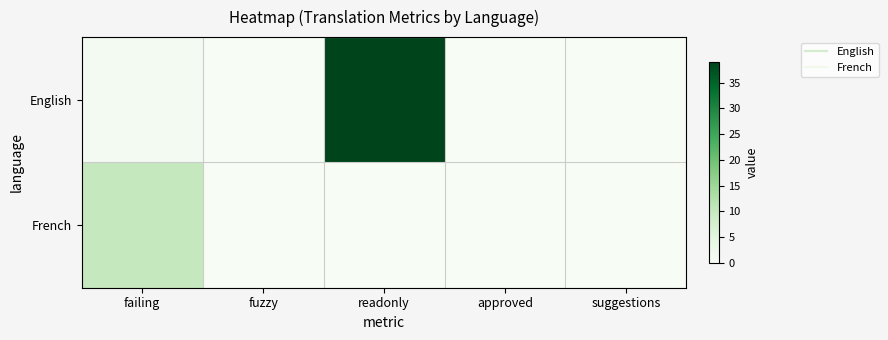

Reading left to right, extract all data points from this chart.

English: failing=1	fuzzy=0	readonly=39	approved=0	suggestions=0
French: failing=10	fuzzy=0	readonly=0	approved=0	suggestions=0